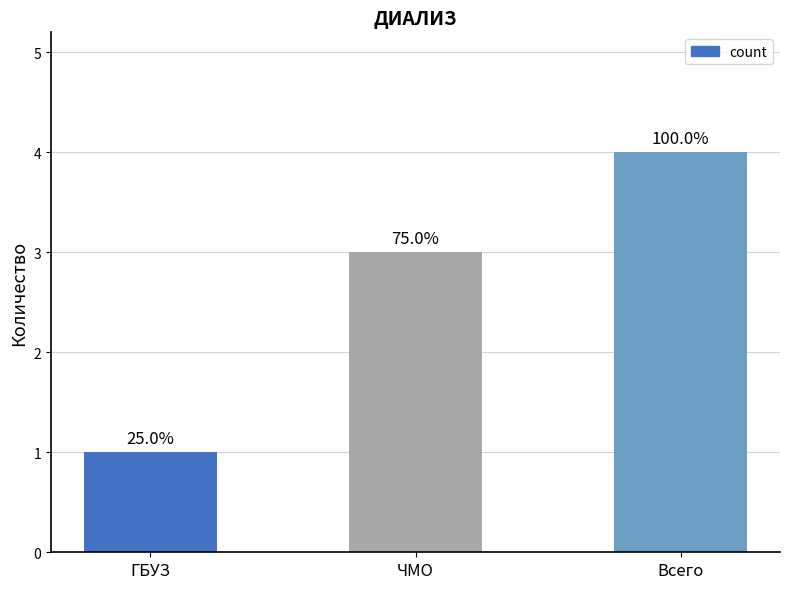

Does the chart contain any negative values?

No